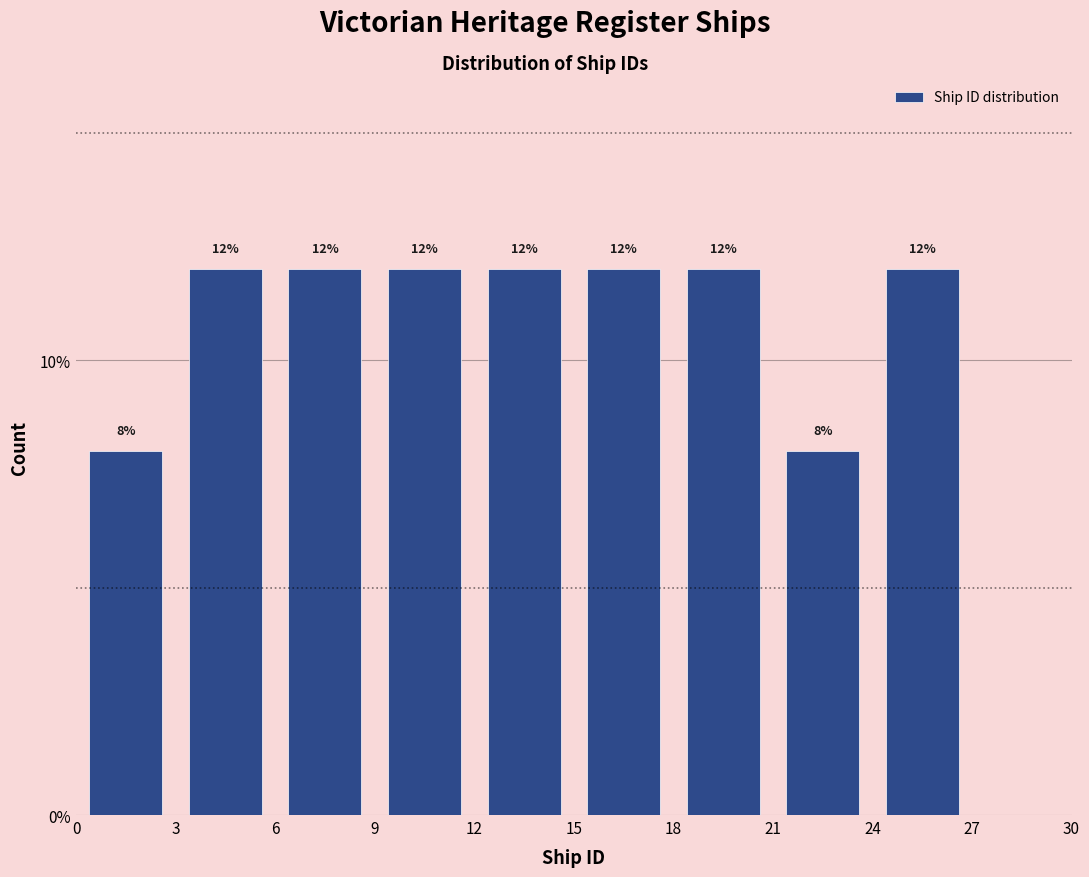

Reading left to right, list every bar in this chart as the range it spans on the x-axis followed by its height.

0 to 3: 8
3 to 6: 12
6 to 9: 12
9 to 12: 12
12 to 15: 12
15 to 18: 12
18 to 21: 12
21 to 24: 8
24 to 27: 12